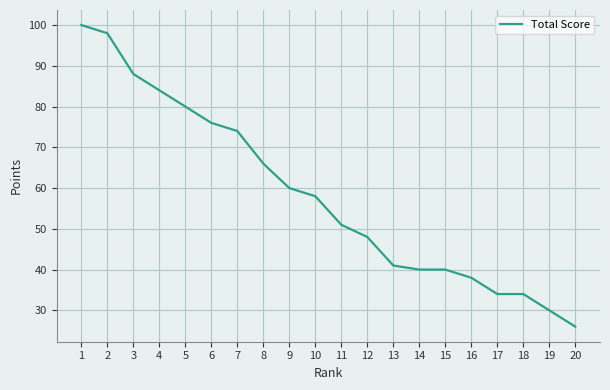

Is it true that the value at 13 is 73?

False